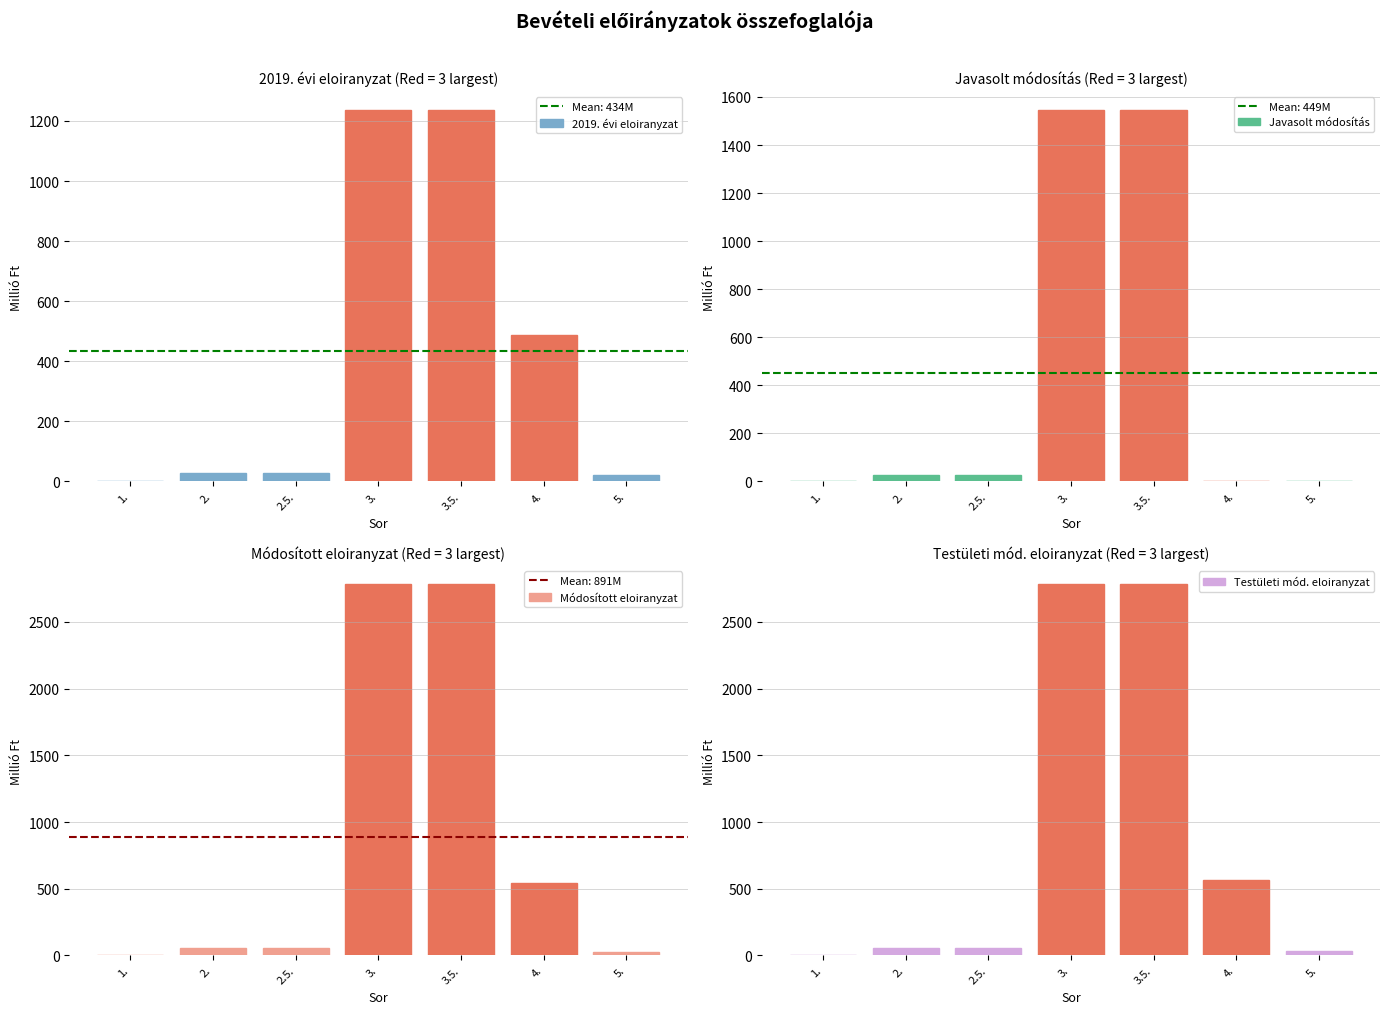

At which label is 2019. évi eloiranyzat closest to 617?

4.